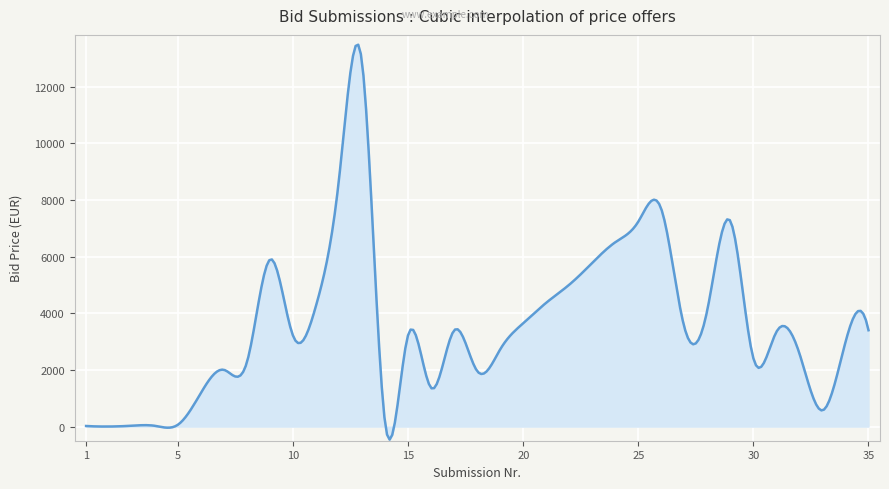

What is the minimum value shown in the chart?

-461.5